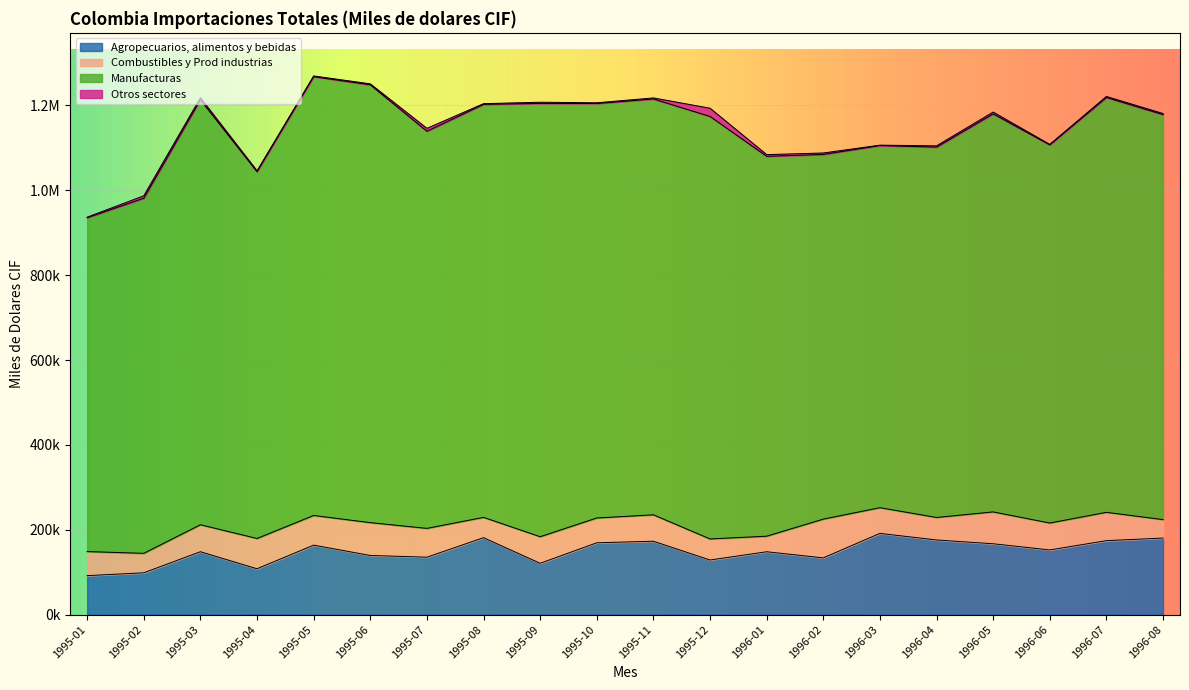

In Manufacturas, how many points are higher than both neighbors (excluding endpoints)?

6